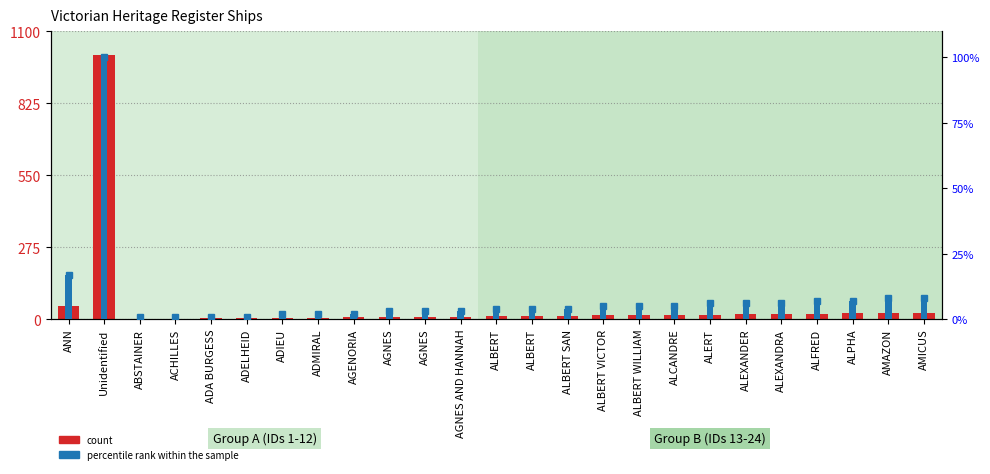

What is the difference between the second highest and second lowest values?

49